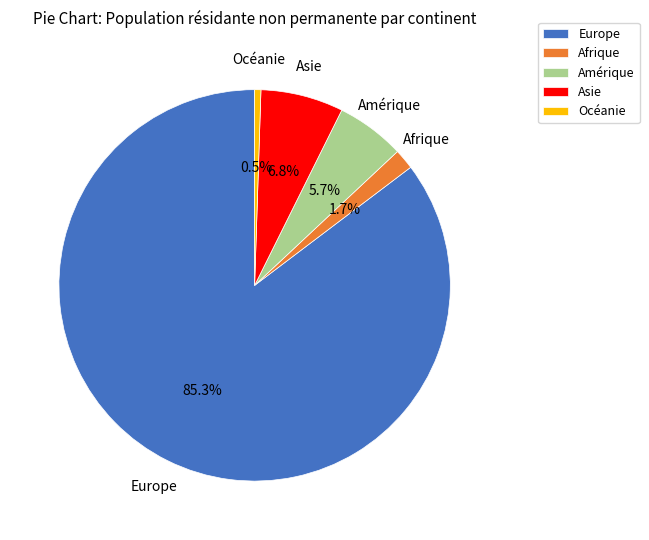

Rank the categories by value from lowest to highest.

Océanie, Afrique, Amérique, Asie, Europe